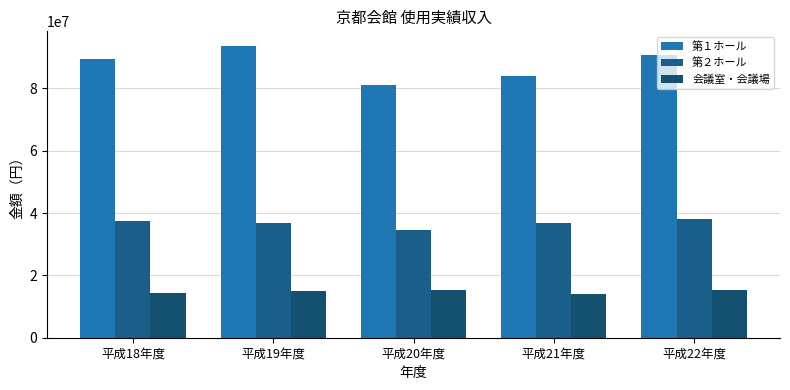

How many values in the 第１ホール series are below 89310700?

2